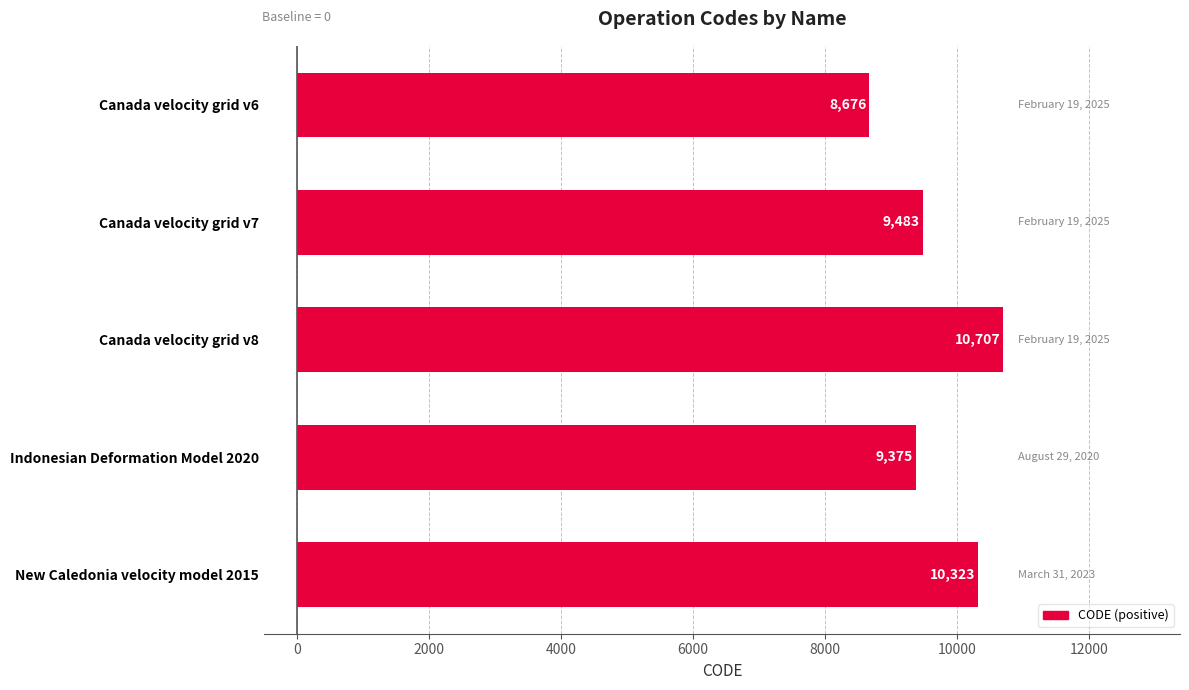

What is the change in value from Canada velocity grid v8 to New Caledonia velocity model 2015?

-384